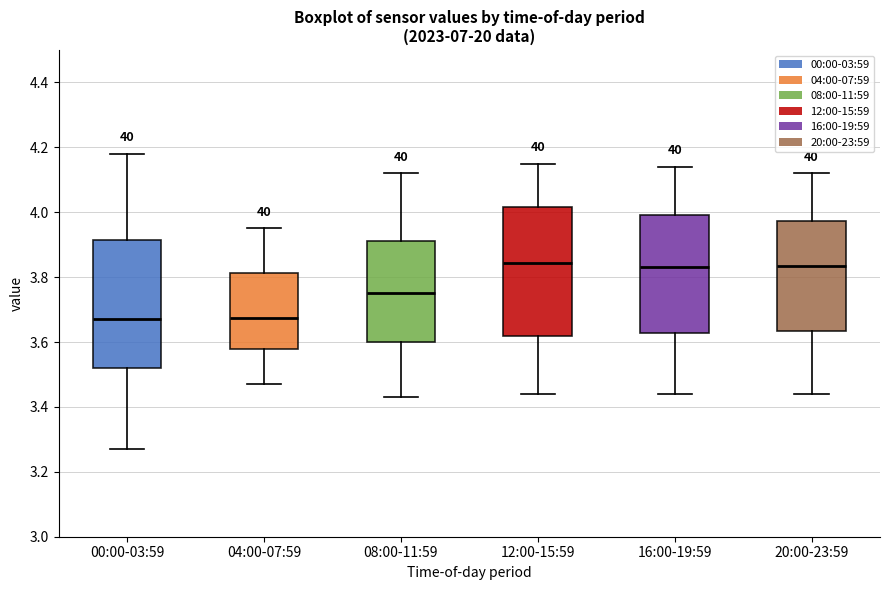

Reading left to right, transcribe this box plot: for each box, give where its median line is, the range the box spans, and where its two whiskers end, as read against the y-axis. The values are not printed on the chart, so give them approximately, as read against the axis.

00:00-03:59: median 3.68, box 3.52 to 3.92, whiskers 3.28 to 4.18
04:00-07:59: median 3.68, box 3.58 to 3.82, whiskers 3.48 to 3.96
08:00-11:59: median 3.76, box 3.60 to 3.92, whiskers 3.44 to 4.12
12:00-15:59: median 3.84, box 3.62 to 4.02, whiskers 3.44 to 4.16
16:00-19:59: median 3.84, box 3.62 to 4.00, whiskers 3.44 to 4.14
20:00-23:59: median 3.84, box 3.64 to 3.98, whiskers 3.44 to 4.12